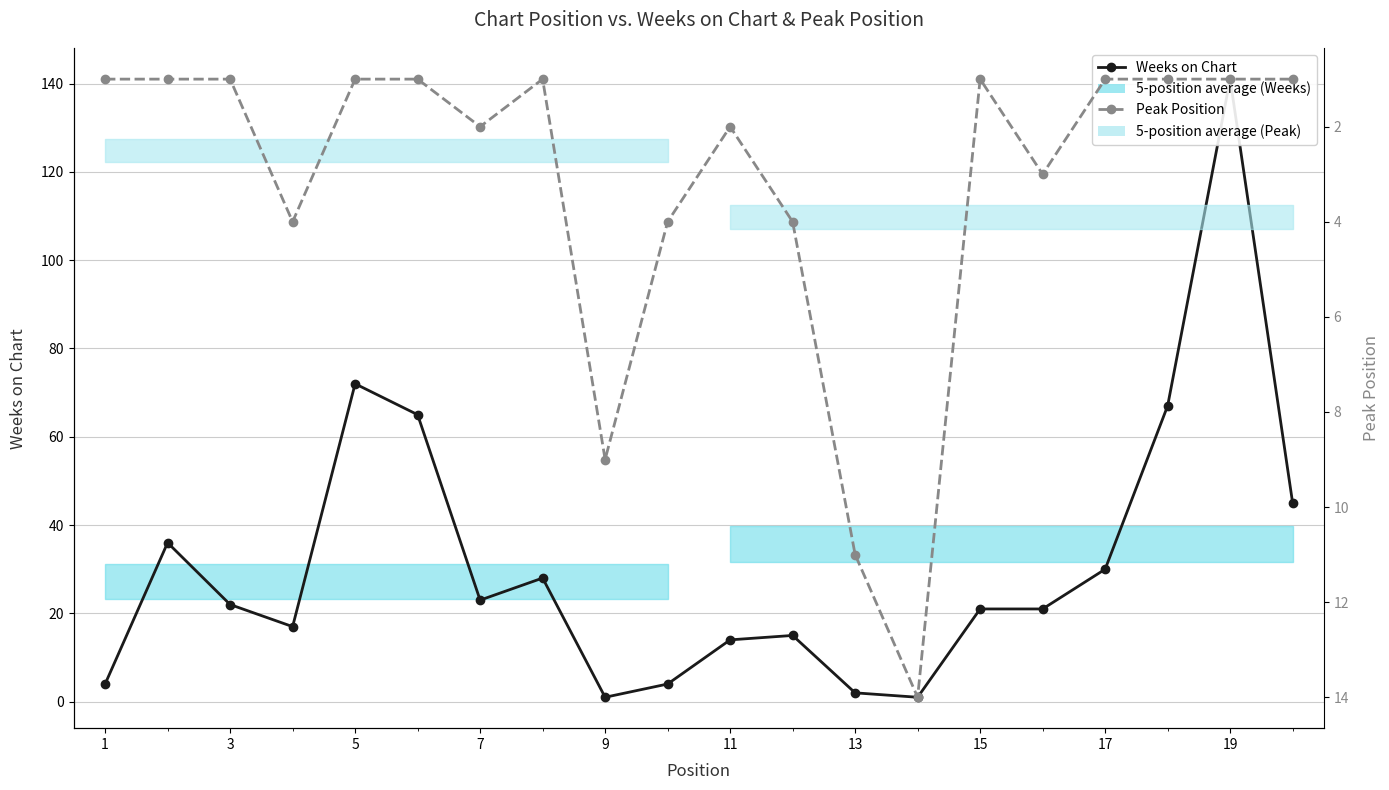

The value of Weeks on Chart at 3 is 30. True or false?

False